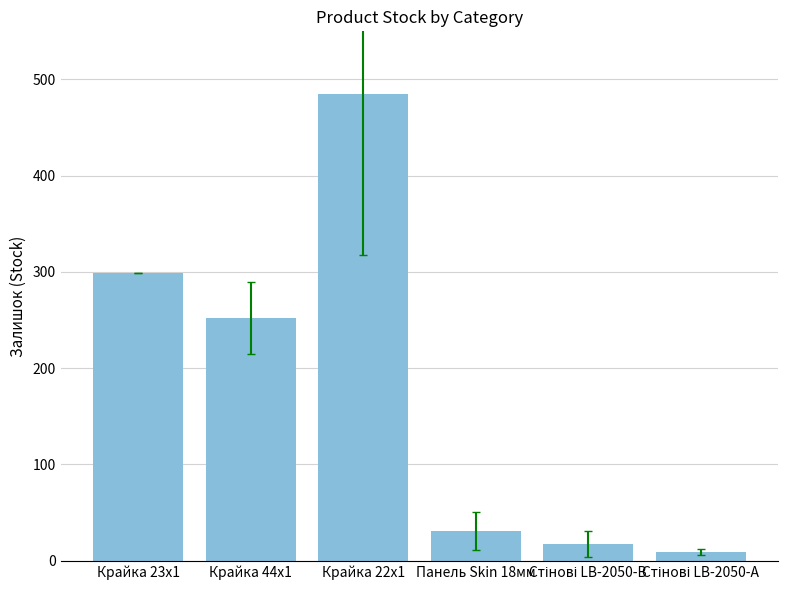

What is the maximum value shown in the chart?

485.0